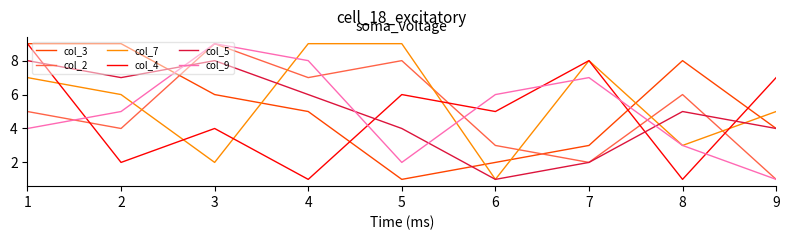

True or false: col_4 and col_3 intersect in this chart.

True